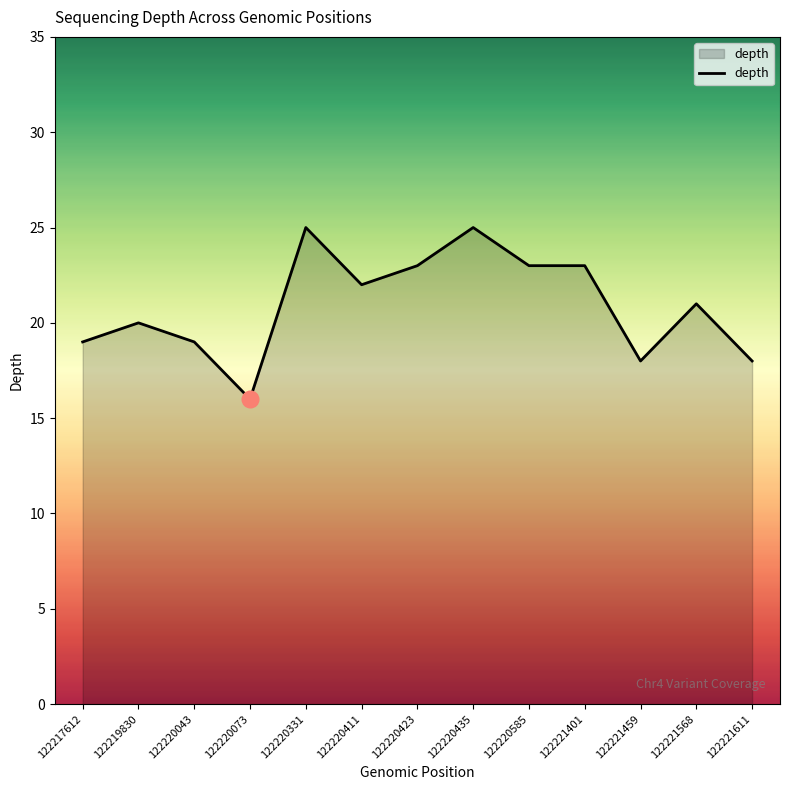

What is the minimum value shown in the chart?

16